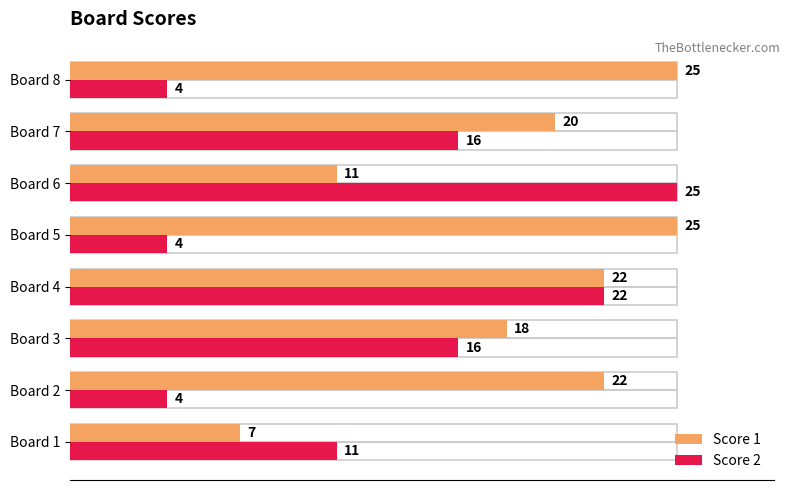

Which series has the largest range (max minus min)?

Score 2